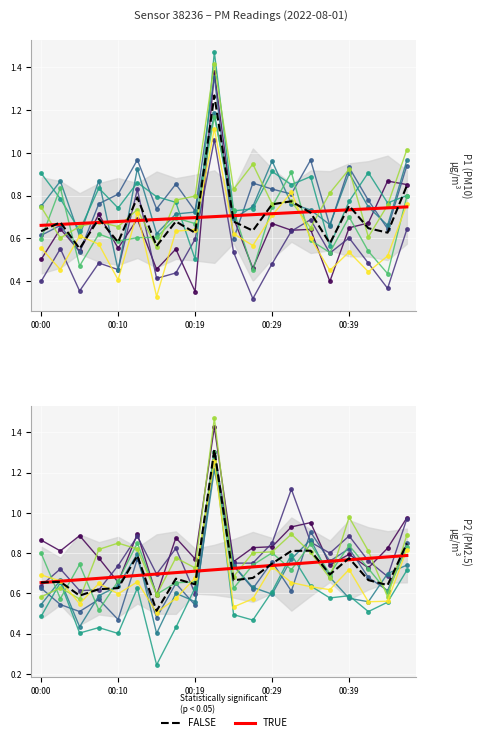

True or false: P2 and P1 cross at least once.

True